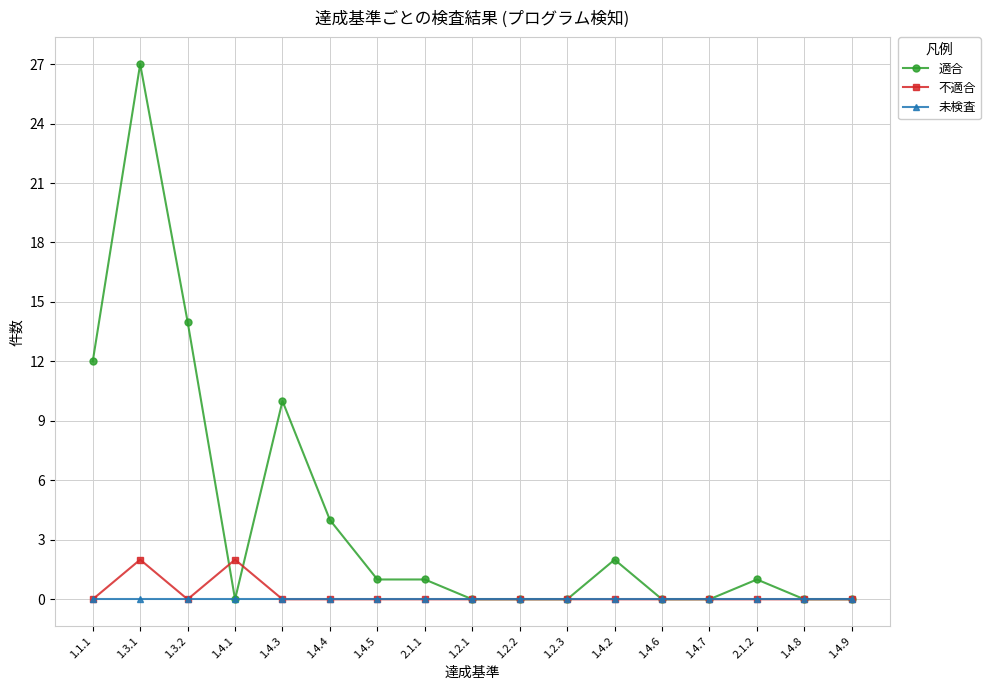

Which series has the largest range (max minus min)?

適合